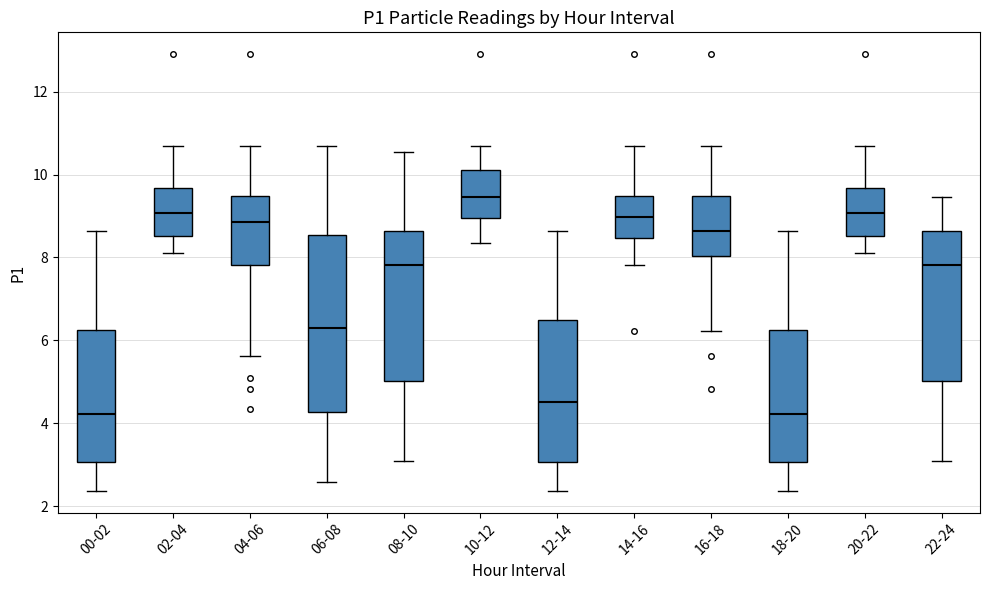

Reading left to right, read every box against the y-axis: the position of its median line, the range the box covers, and the ends of its whiskers. The values are not printed on the chart, so give them approximately, as read against the axis.

00-02: median 4.2, box 3.0 to 6.2, whiskers 2.4 to 8.6
02-04: median 9.0, box 8.6 to 9.6, whiskers 8.2 to 10.6
04-06: median 8.8, box 7.8 to 9.4, whiskers 5.6 to 10.6
06-08: median 6.4, box 4.2 to 8.6, whiskers 2.6 to 10.6
08-10: median 7.8, box 5.0 to 8.6, whiskers 3.2 to 10.6
10-12: median 9.4, box 9.0 to 10.2, whiskers 8.4 to 10.6
12-14: median 4.6, box 3.0 to 6.6, whiskers 2.4 to 8.6
14-16: median 9.0, box 8.4 to 9.4, whiskers 7.8 to 10.6
16-18: median 8.6, box 8.0 to 9.4, whiskers 6.2 to 10.6
18-20: median 4.2, box 3.0 to 6.2, whiskers 2.4 to 8.6
20-22: median 9.0, box 8.6 to 9.6, whiskers 8.2 to 10.6
22-24: median 7.8, box 5.0 to 8.6, whiskers 3.2 to 9.4